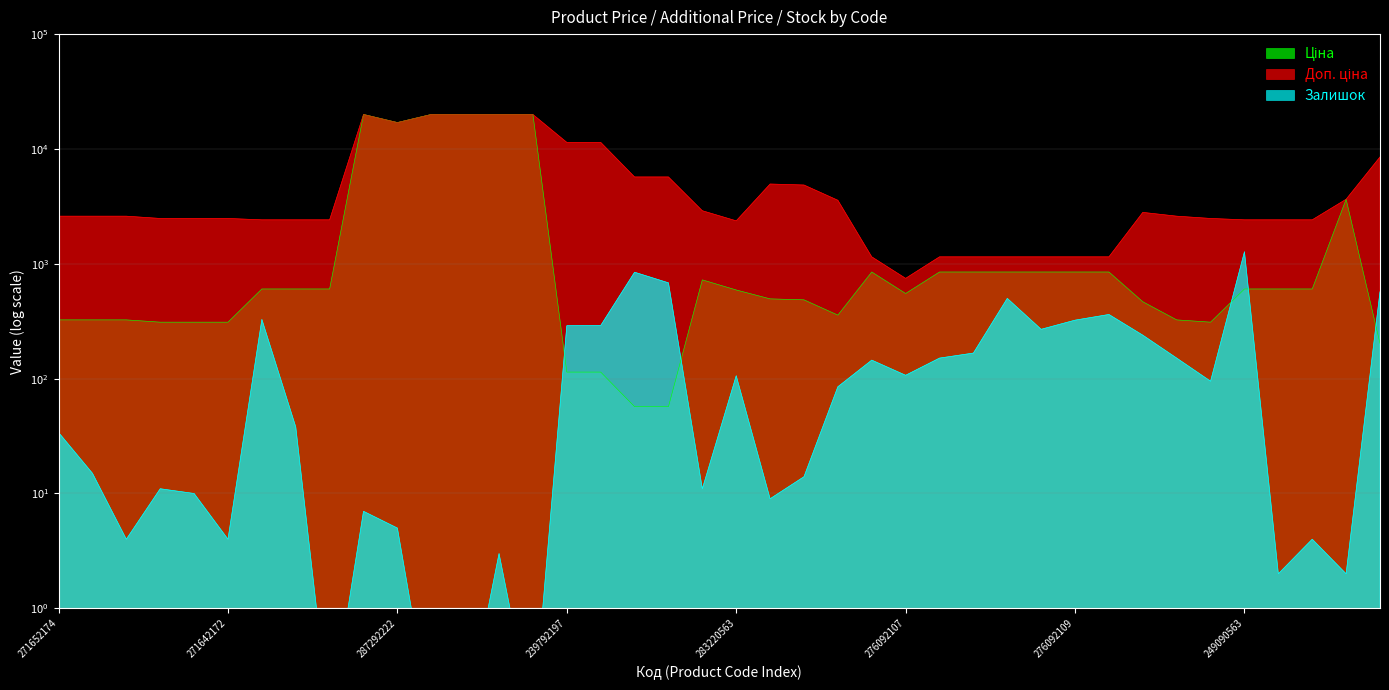

In Залишок, how many points are lower than both neighbors (excluding endpoints)?

11